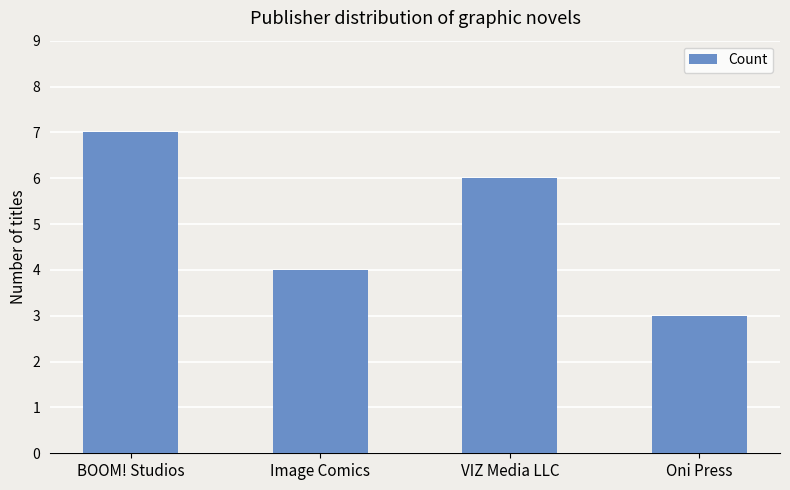

What is the greatest value displayed?

7